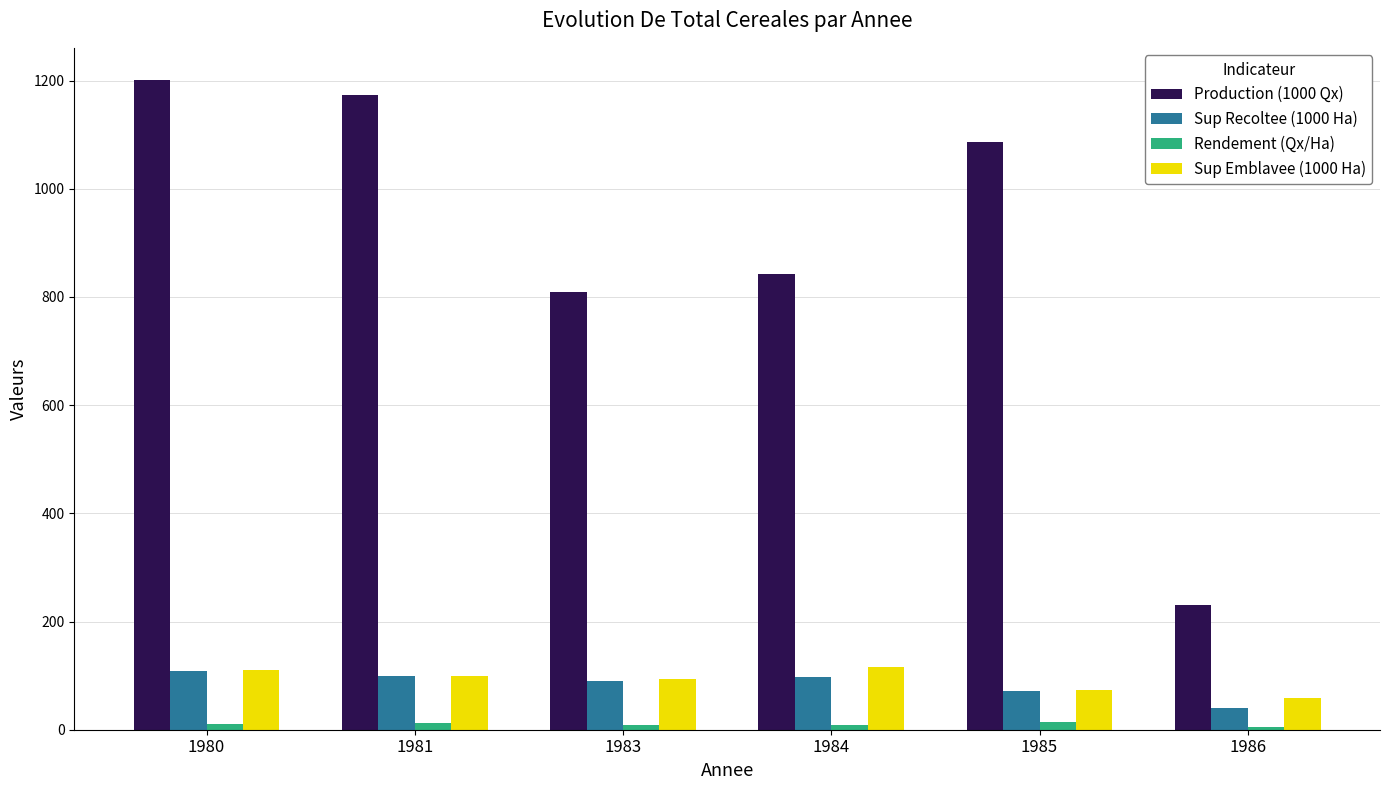

What are all the series names shown in the legend?

Production (1000 Qx), Sup Recoltee (1000 Ha), Rendement (Qx/Ha), Sup Emblavee (1000 Ha)